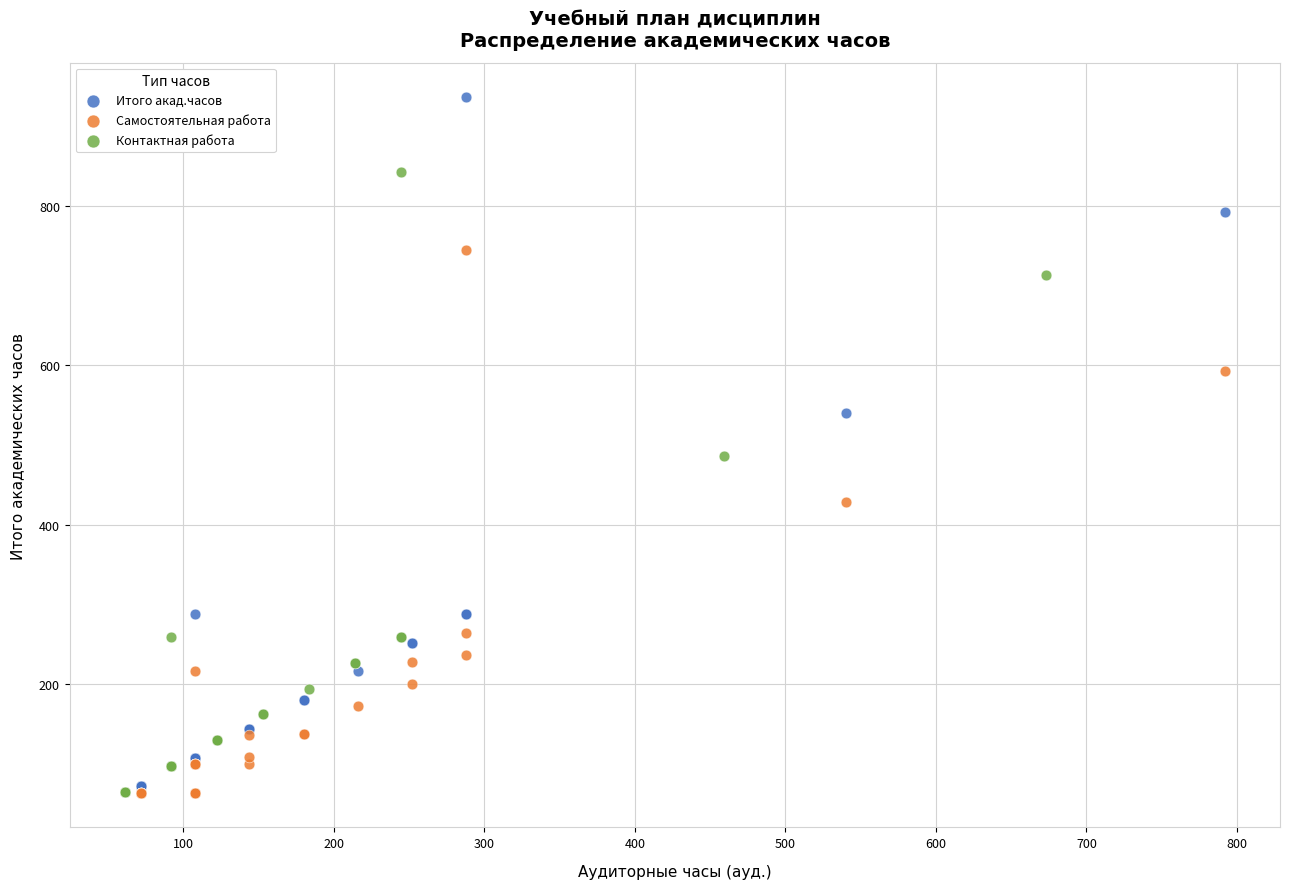

Which series contains the highest Y value?

Итого акад.часов